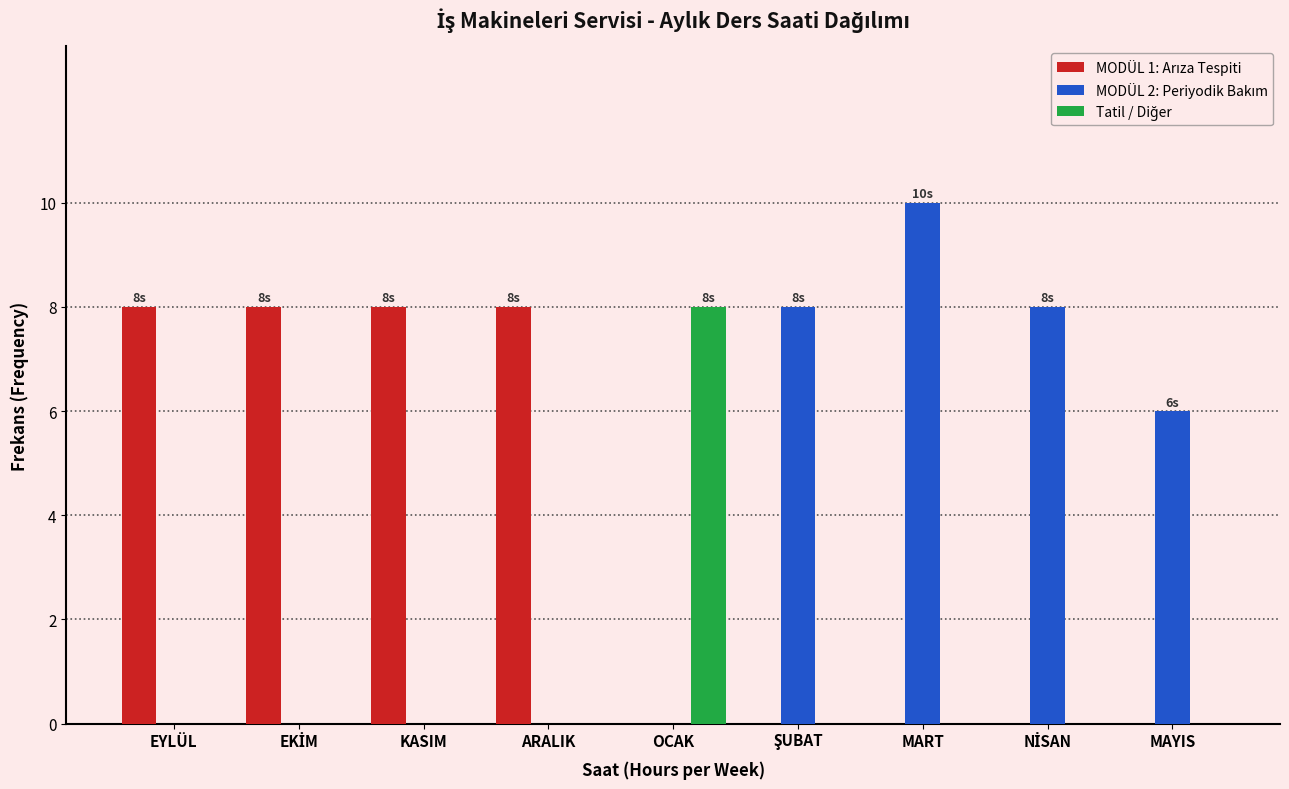

What is the greatest value displayed?

10